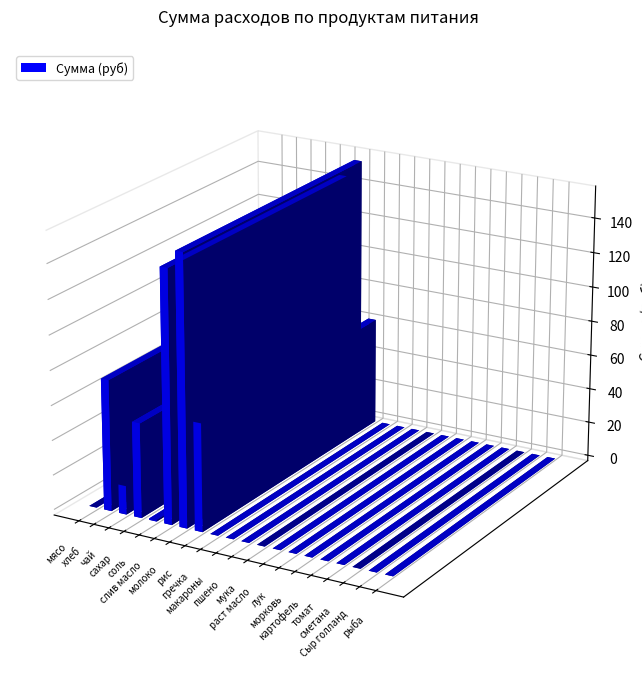

Rank the categories by value from highest to lowest.

молоко, слив масло, хлеб, рис, сахар, чай, соль, мясо, гречка, макароны, пшено, мука, раст масло, лук, морковь, картофель, томат, сметана, Сыр голланд, рыба